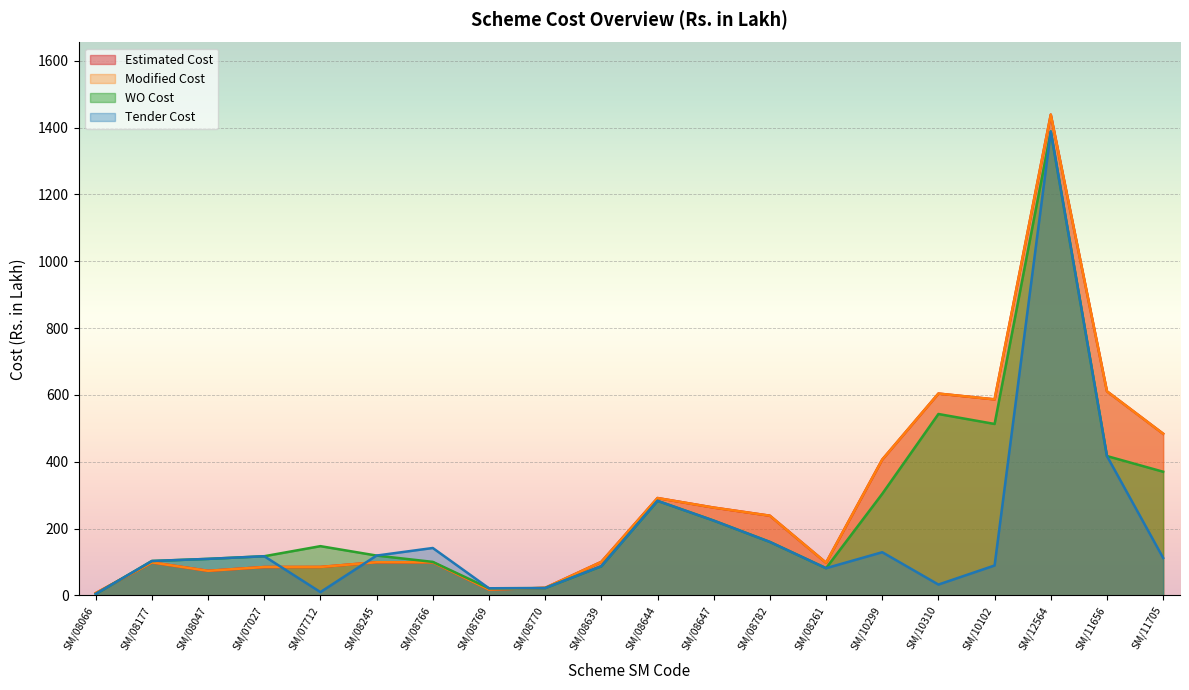

What is the difference between the highest and lowest values at SM/08261?

16.3